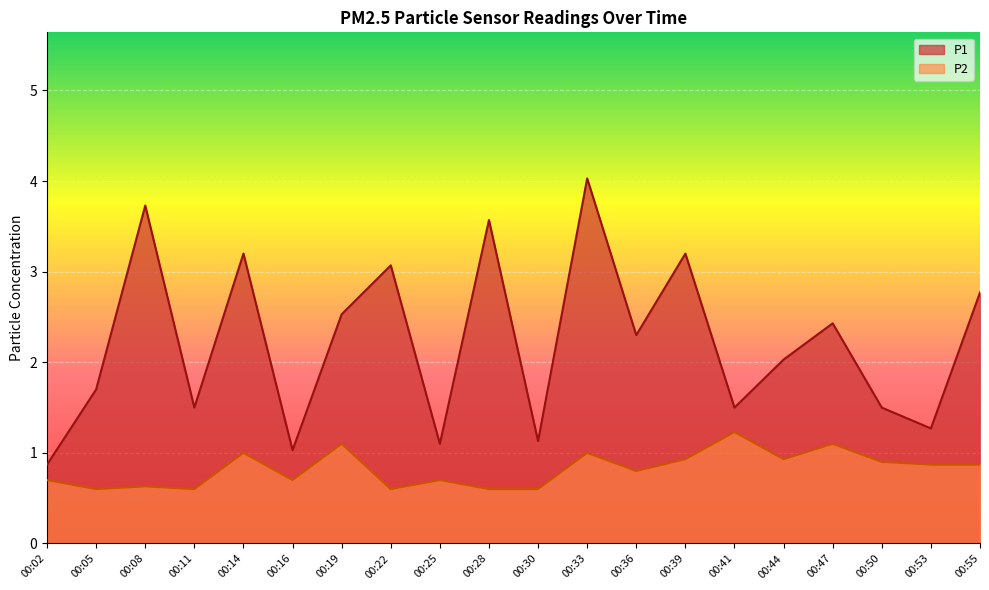

True or false: P2 has a value of 0.3 at 00:14.

False